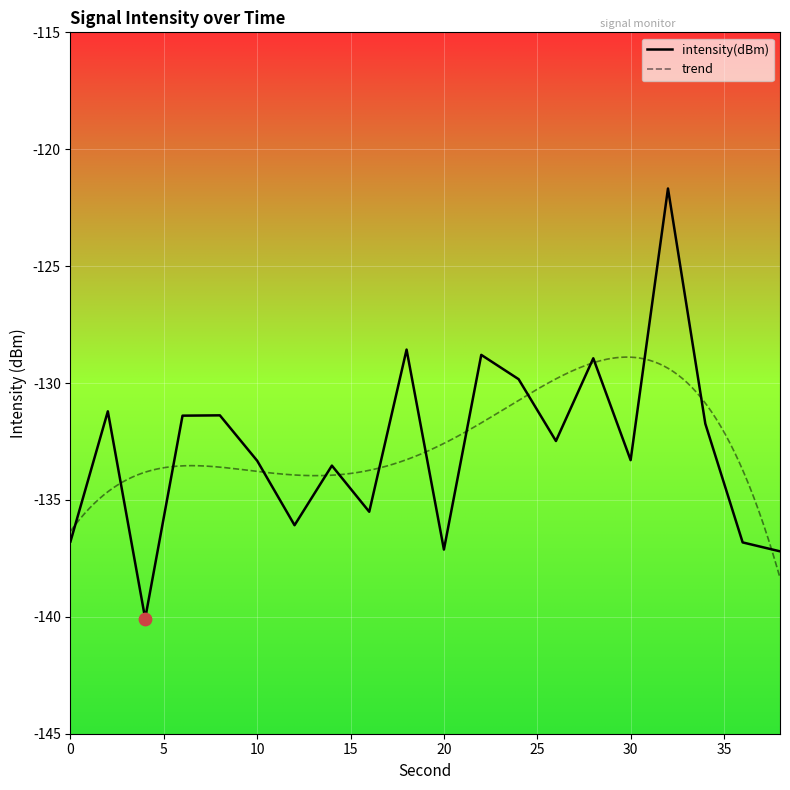

Which has a higher value, 24 or 14?

24